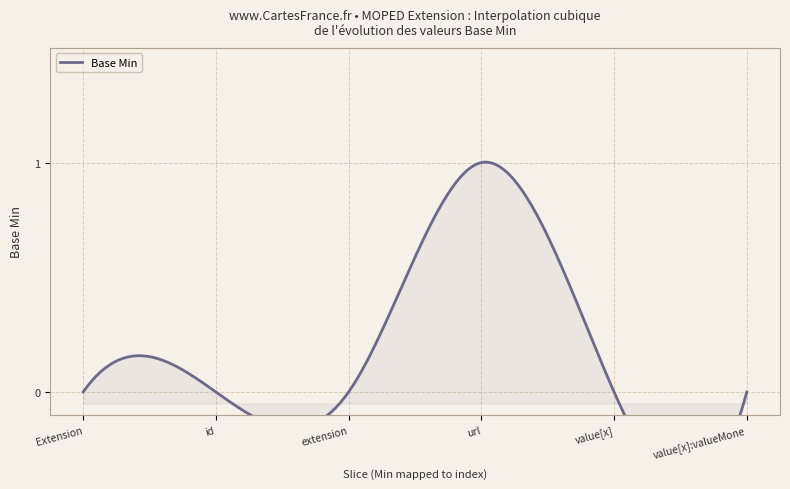

Reading right to left, transcribe all the data shown in this chart.

Extension.value[x]:valueMoney=0	Extension.value[x]=0	Extension.url=1	Extension.extension=0	Extension.id=0	Extension=0